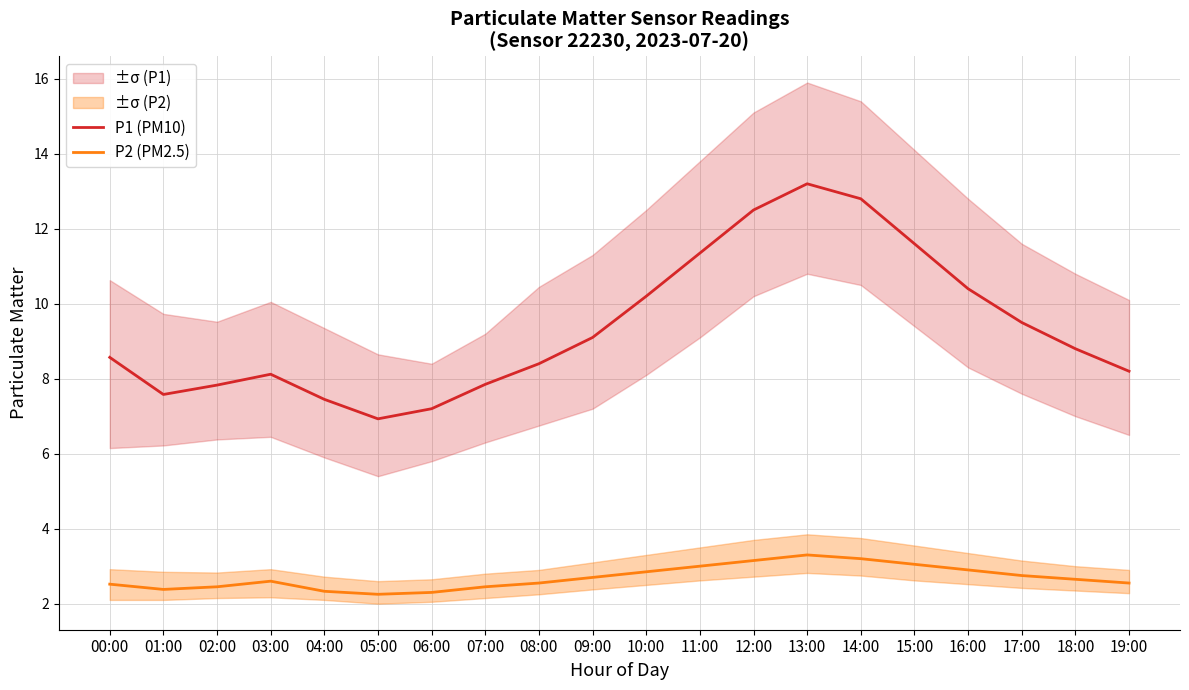

Which category has the highest value in the P2 (PM2.5) series?

13:00